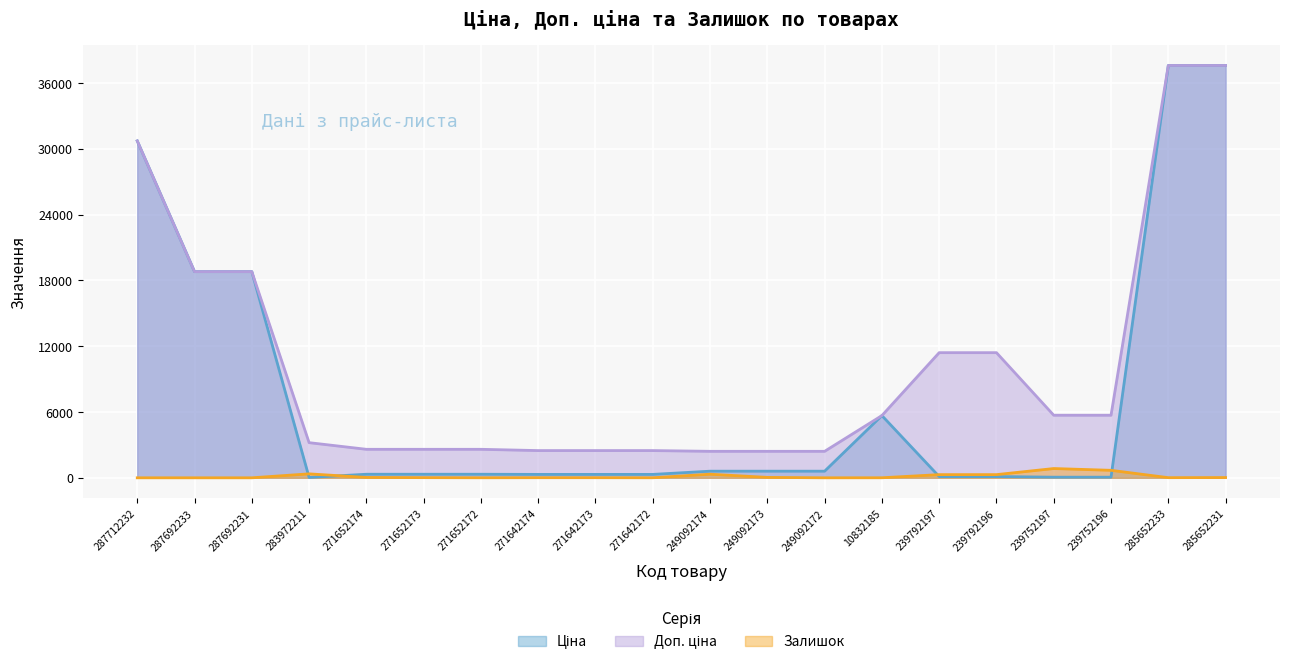

Reading left to right, what are all the values shown in this chart?

Ціна: 287712232=30717.1	287692233=18796.8	287692231=18796.8	283972211=32.0	271652174=324.8	271652173=324.8	271652172=324.8	271642174=310.3	271642173=310.3	271642172=310.3	249092174=603.7	249092173=603.7	249092172=603.7	10832185=5673.8	239792197=114.1	239792196=114.1	239752197=57.0	239752196=57.0	285652233=37593.6	285652231=37593.6
Доп. ціна: 287712232=30717.1	287692233=18796.8	287692231=18796.8	283972211=3205.0	271652174=2598.3	271652173=2598.3	271652172=2598.3	271642174=2482.4	271642173=2482.4	271642172=2482.4	249092174=2414.8	249092173=2414.8	249092172=2414.8	10832185=5673.8	239792197=11410.0	239792196=11410.0	239752197=5705.0	239752196=5705.0	285652233=37593.6	285652231=37593.6
Залишок: 287712232=0.0	287692233=0.0	287692231=0.0	283972211=360.0	271652174=34.0	271652173=15.0	271652172=4.0	271642174=11.0	271642173=10.0	271642172=4.0	249092174=328.0	249092173=38.0	249092172=0.0	10832185=4.0	239792197=289.0	239792196=290.0	239752197=845.0	239752196=683.0	285652233=13.0	285652231=23.0